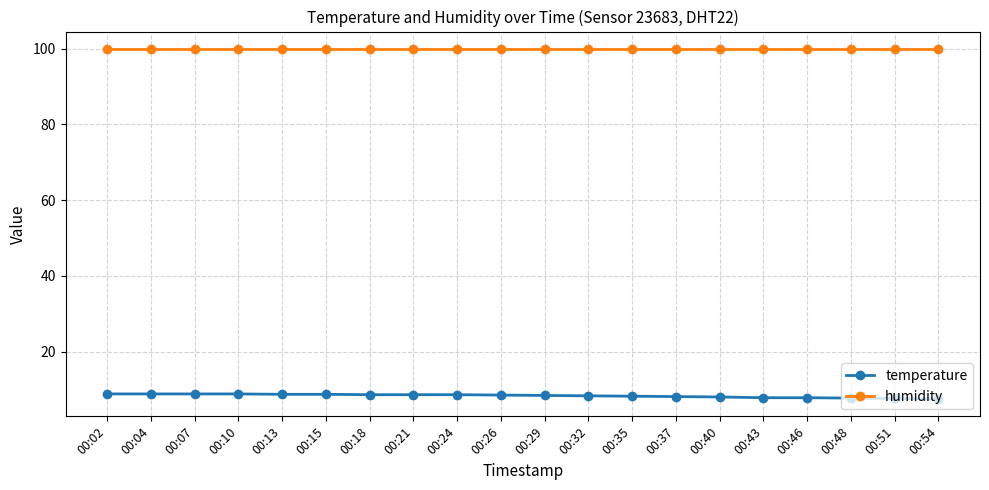

List the series in order of their peak value, lowest first.

temperature, humidity